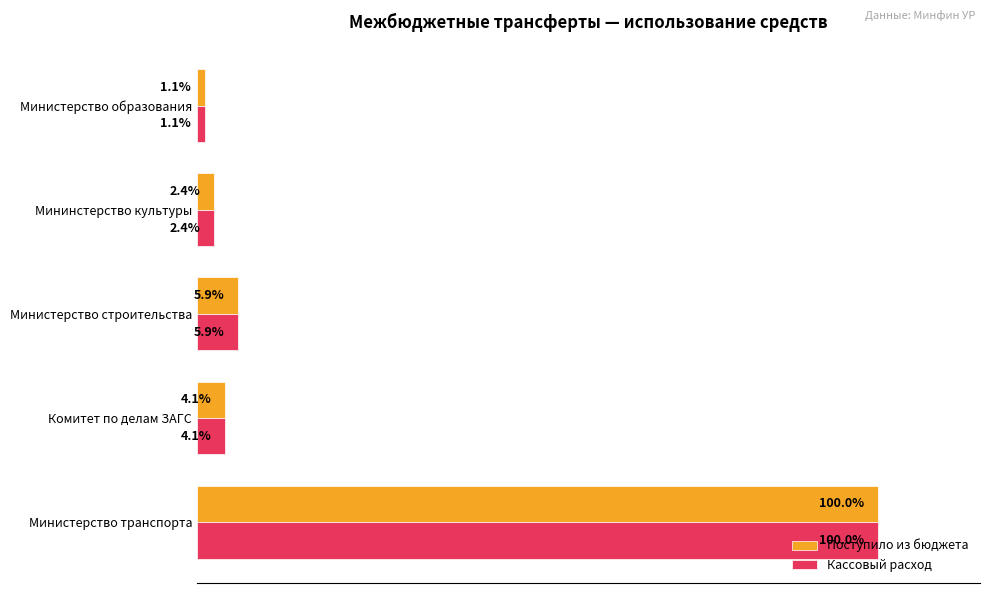

Rank the categories by Кассовый расход value from lowest to highest.

Министерство образования, Мининстерство культуры, Комитет по делам ЗАГС, Министерство строительства, Министерство транспорта